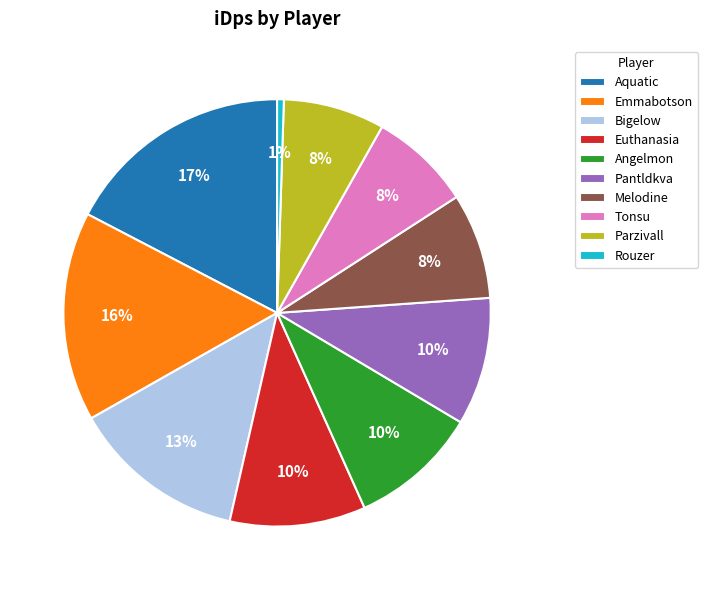

Combined, do Tonsu and Rouzer account for over 50%?

No